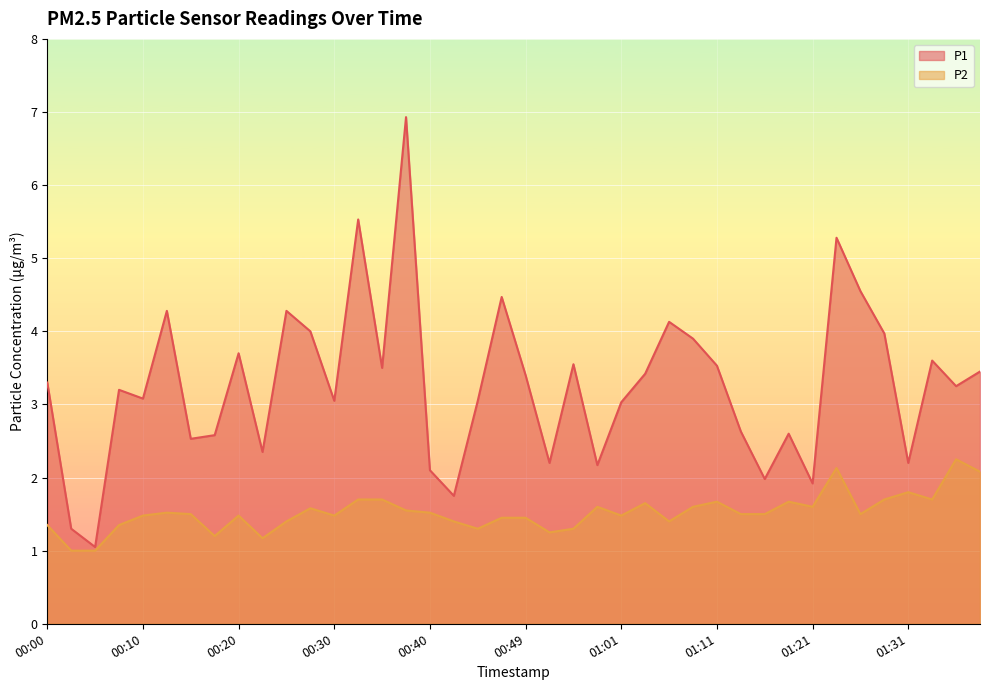

What is the highest value of the P2 series?

2.2